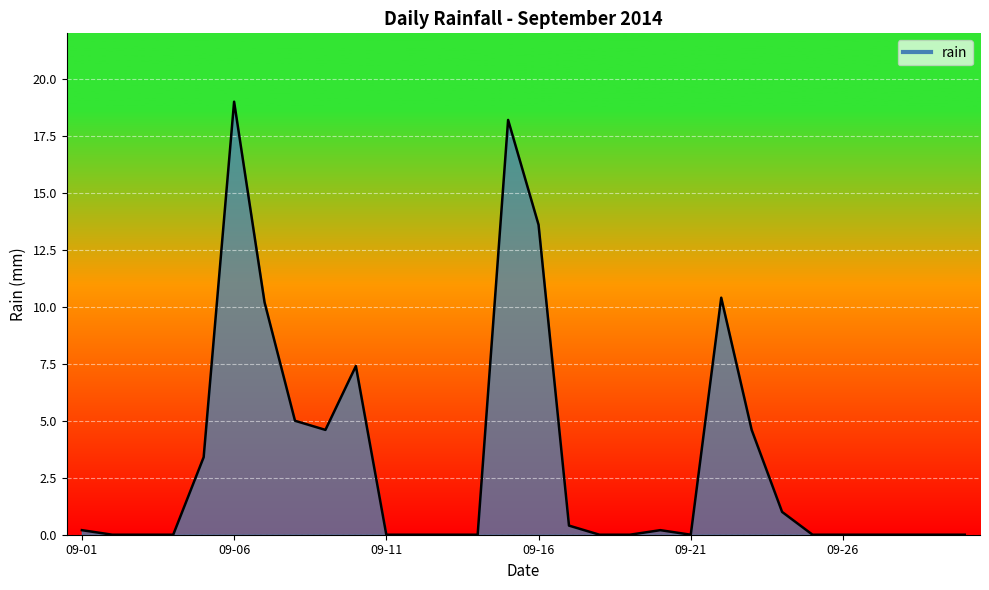

What is the greatest value displayed?

19.0